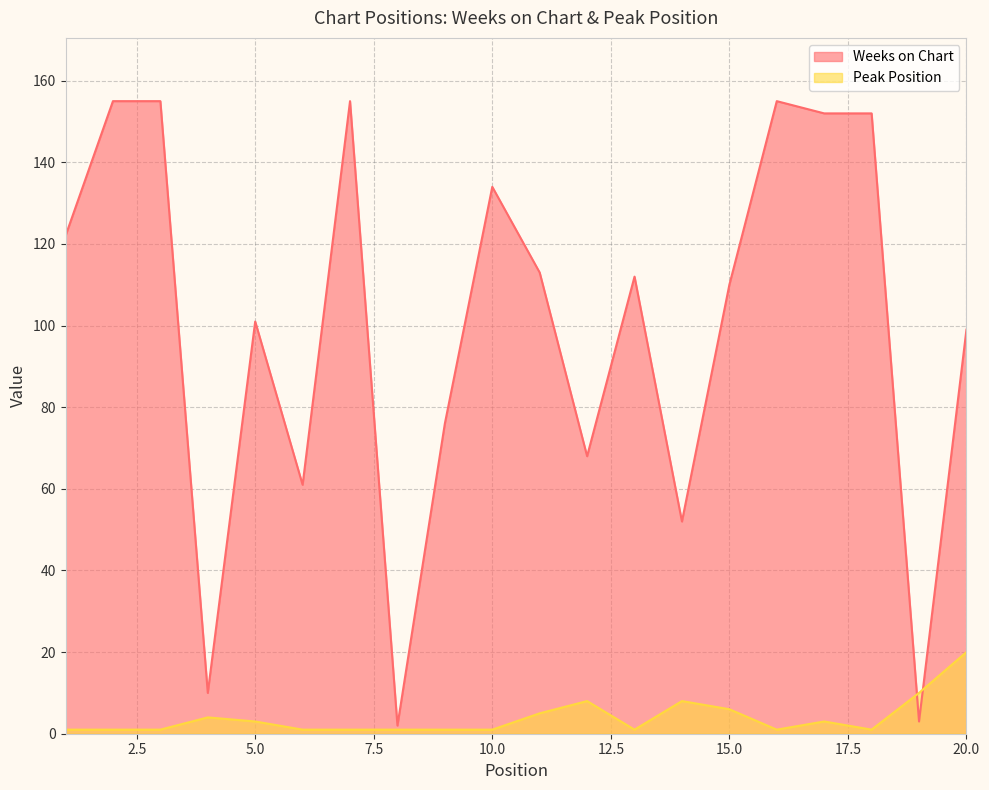

Which series ends up on top after the final intersection of Weeks on Chart and Peak Position?

Weeks on Chart